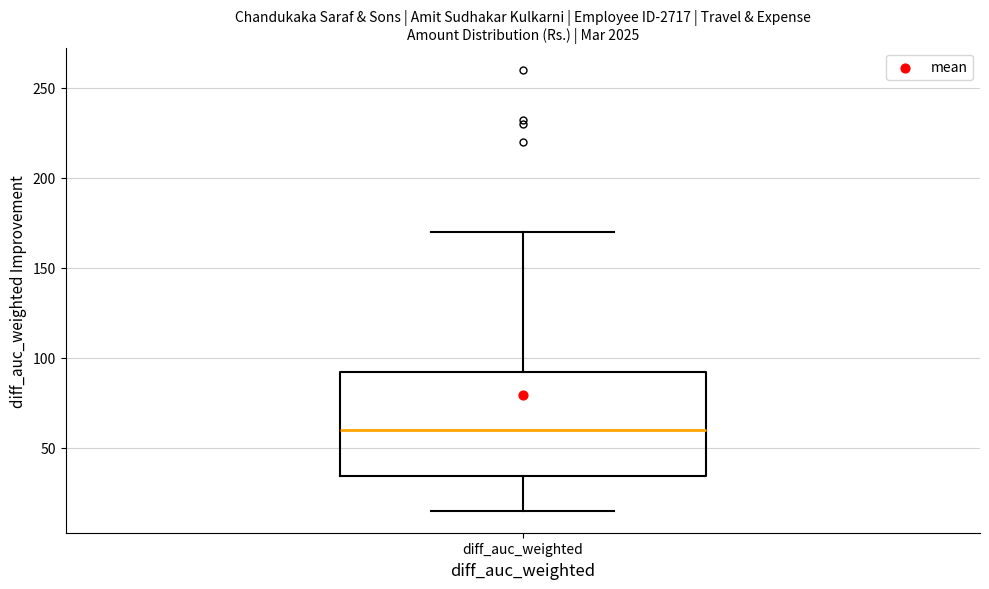

Read this box plot against the y-axis: the position of the median line, the range covered by the box, and the ends of both whiskers. The values are not printed on the chart, so give them approximately, as read against the axis.

median 60, box 35 to 90, whiskers 15 to 170